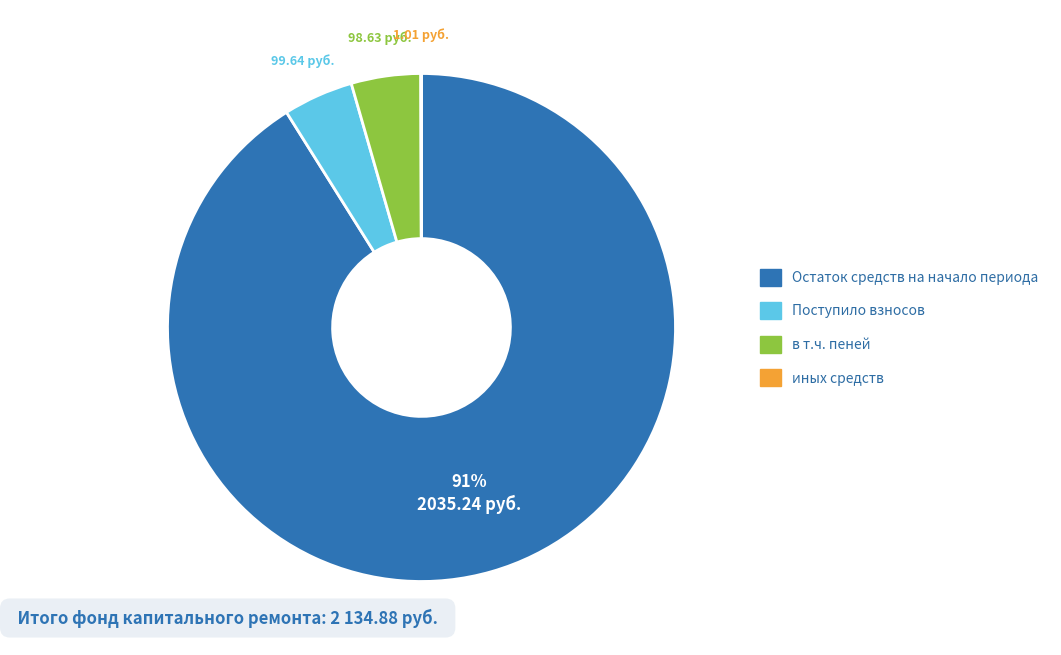

What is the ratio of the value at в т.ч. пеней to the value at Поступило взносов?

1.0